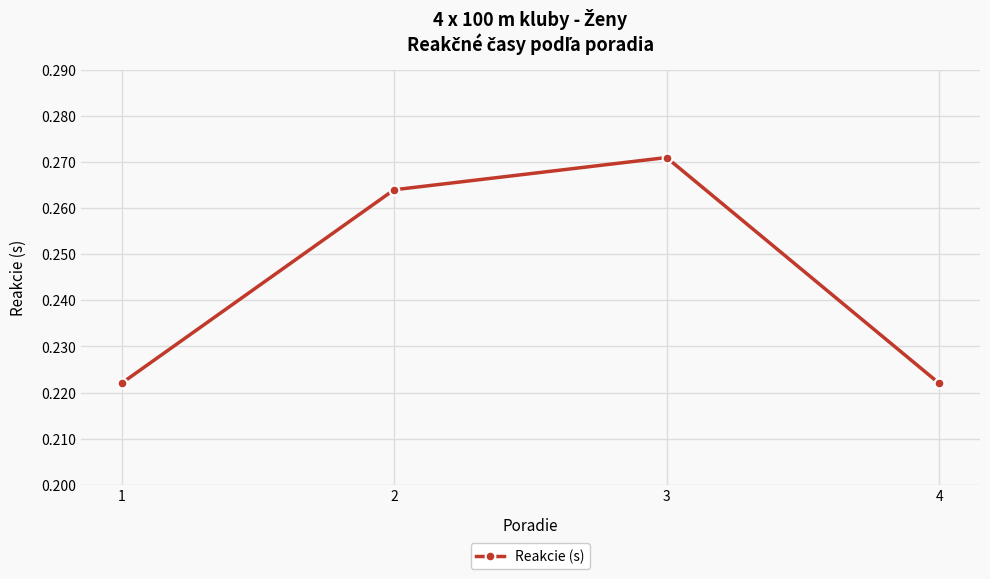

How many lines are shown in the chart?

1